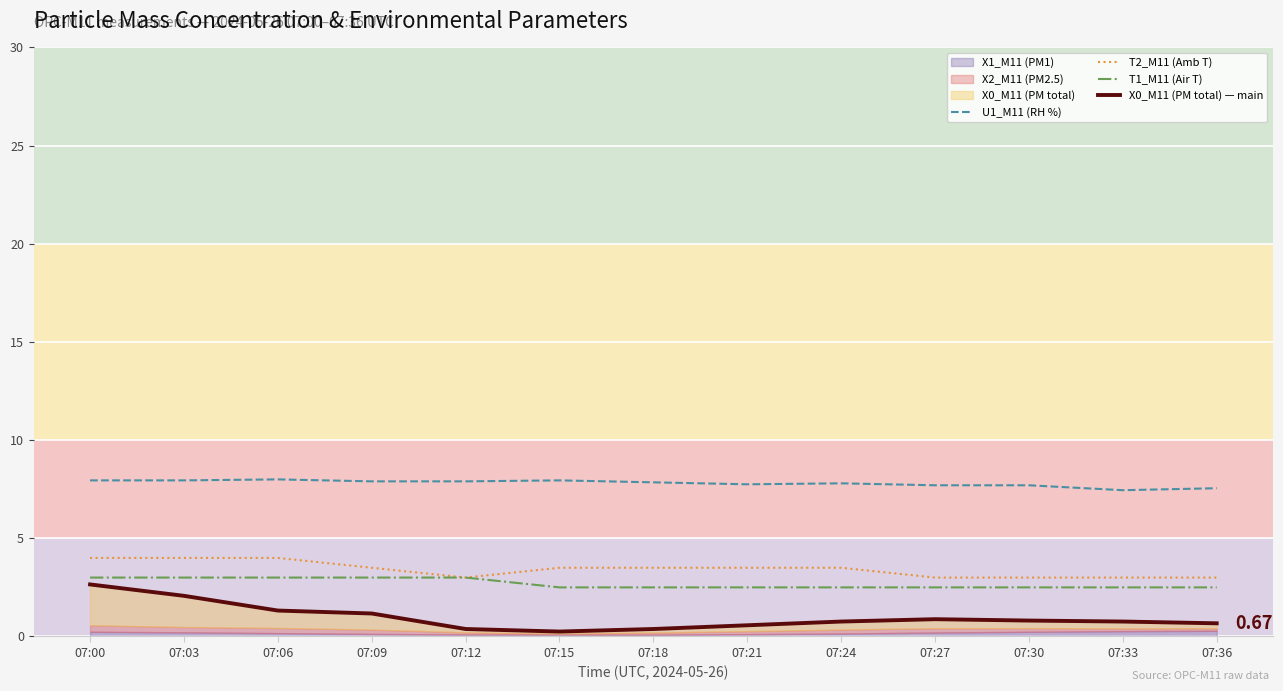

True or false: U1_M11 (RH %) has a value of 7.5 at 07:33.

True